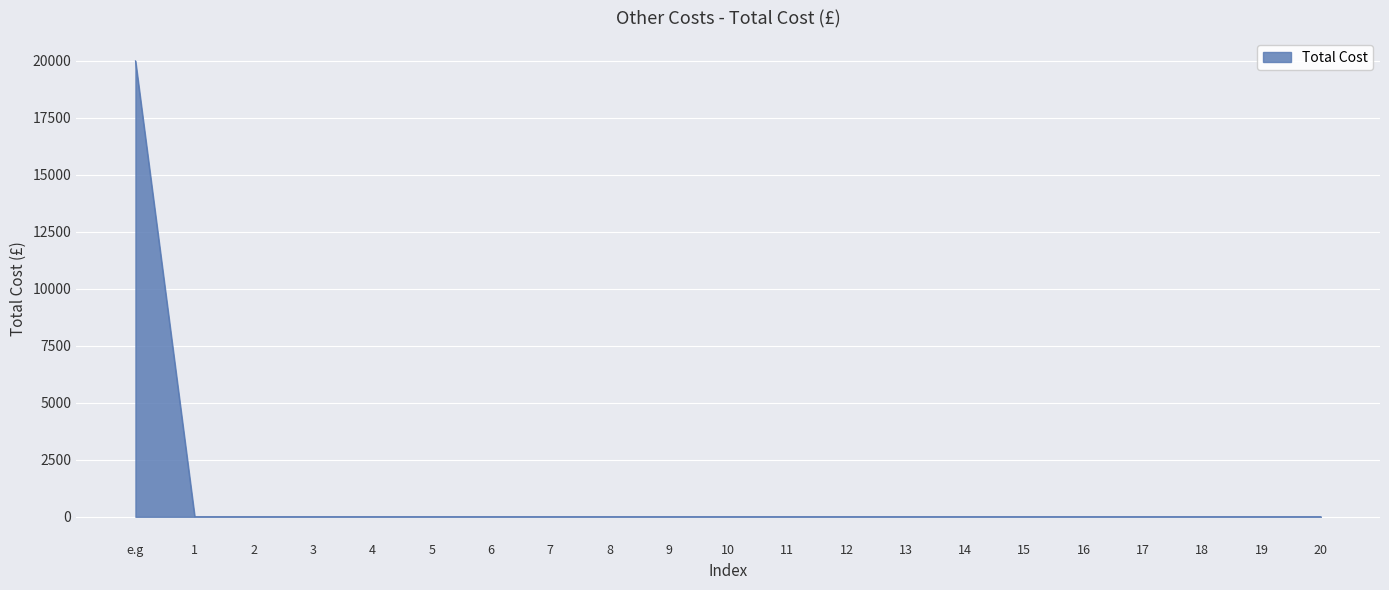

What is the greatest value displayed?

20000